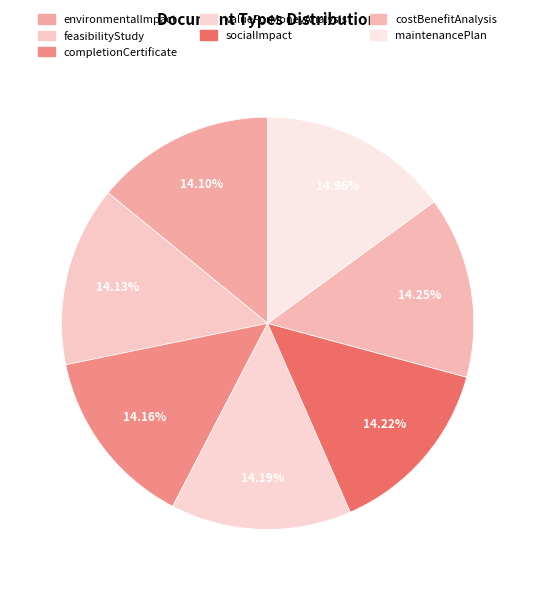

What portion of the pie excludes completionCertificate?

85.8%